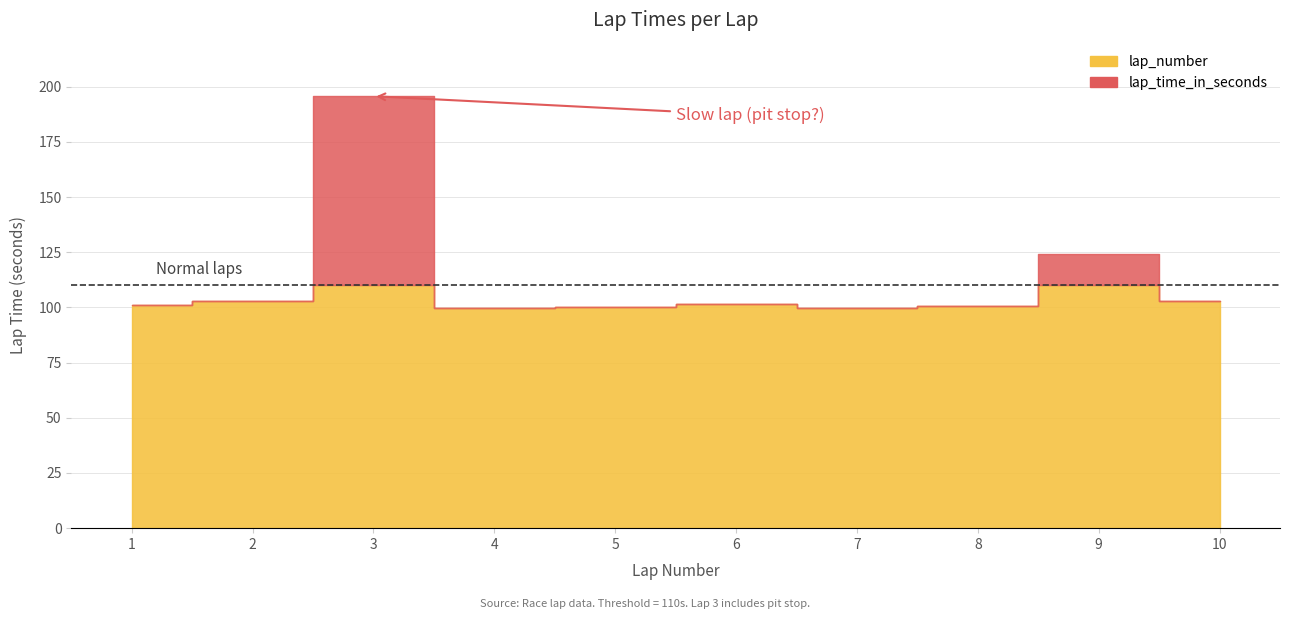

Reading right to left, extract all data points from this chart.

lap_time_in_seconds: 10=102.9	9=124.2	8=100.7	7=99.6	6=101.5	5=100.3	4=100.0	3=195.7	2=103.0	1=101.3
lap_number: 10=10.0	9=9.0	8=8.0	7=7.0	6=6.0	5=5.0	4=4.0	3=3.0	2=2.0	1=1.0